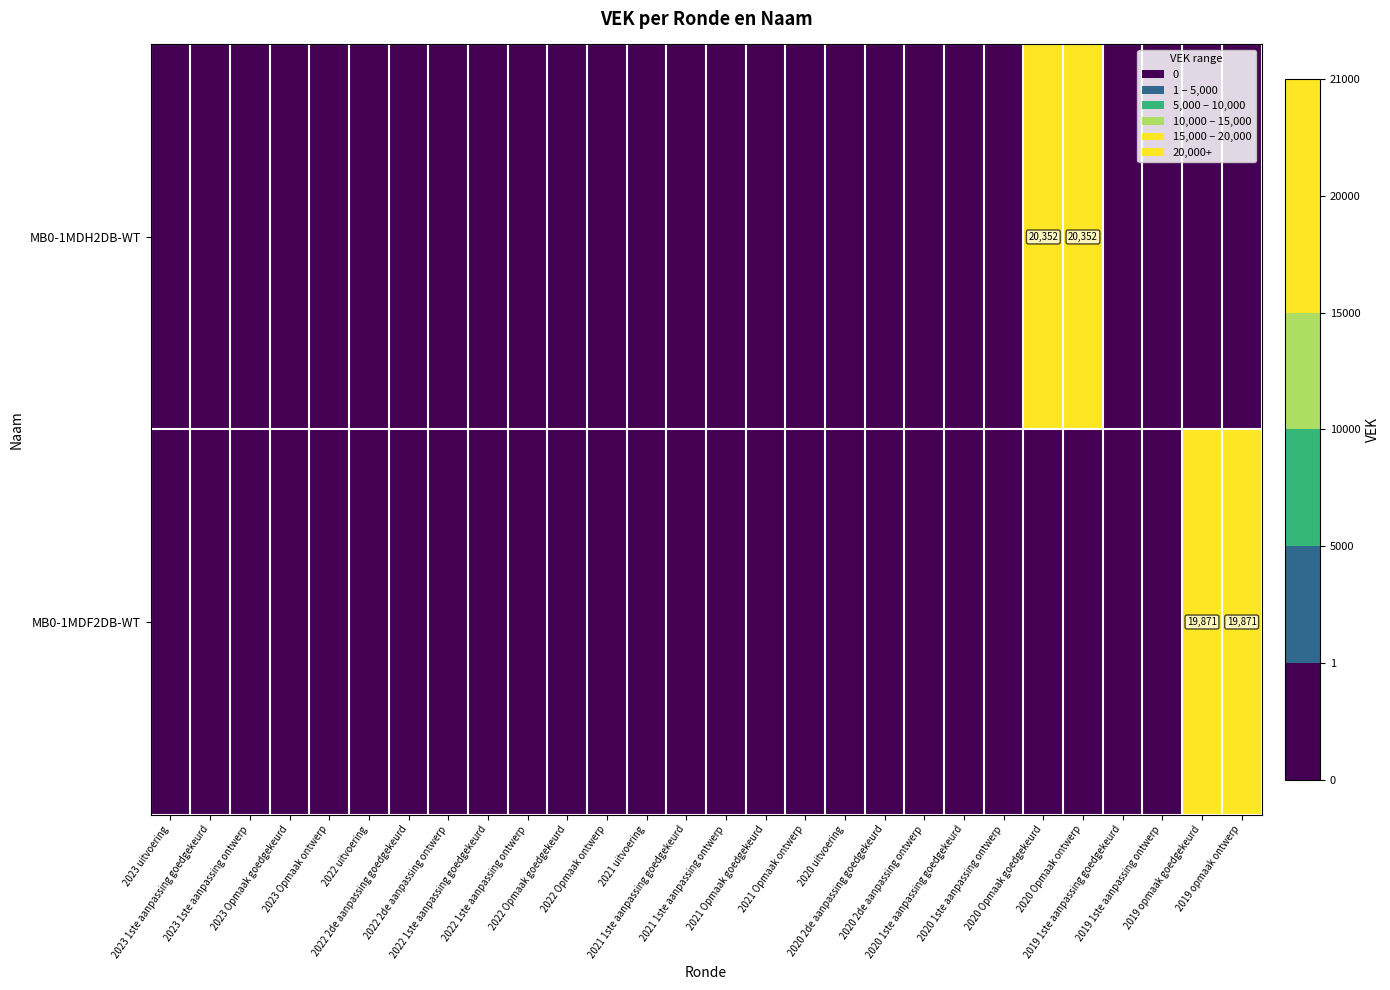

At how many categories does at least one series exceed 7186?

4